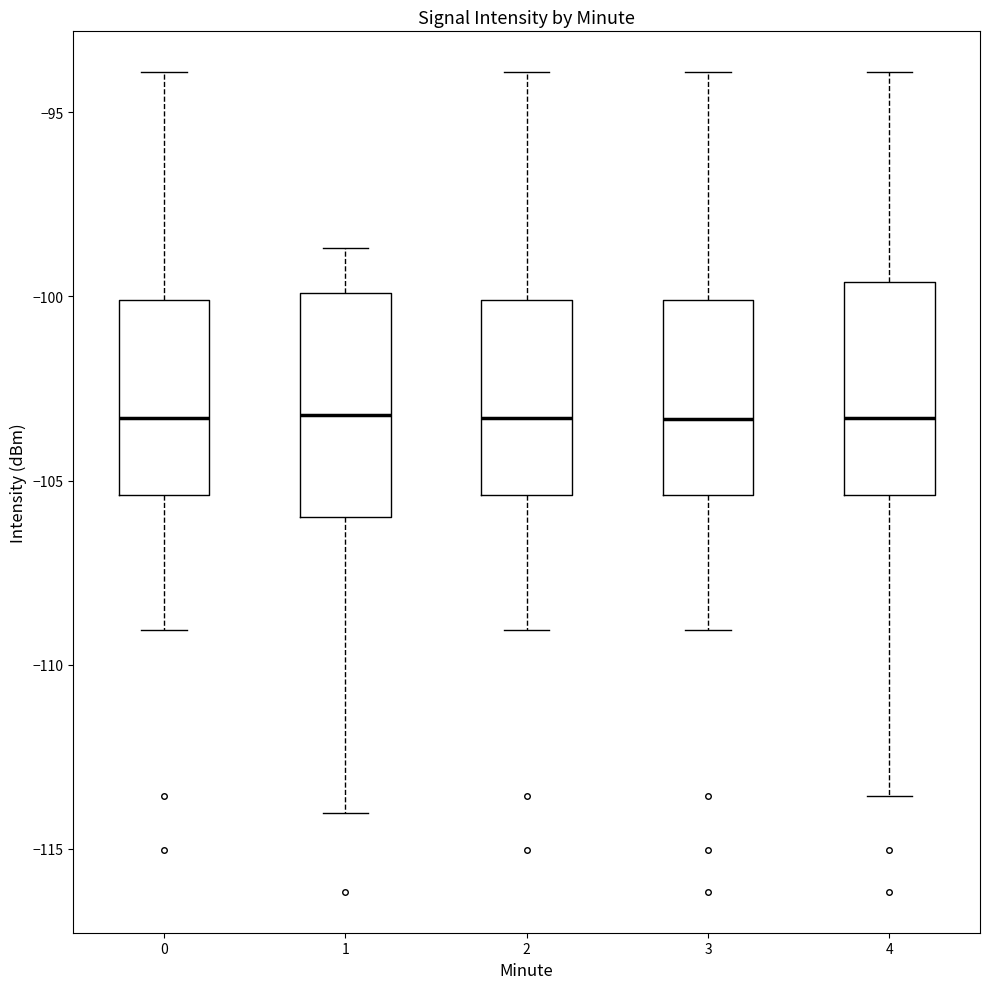

Reading left to right, transcribe this box plot: for each box, give where its median line is, the range the box spans, and where its two whiskers end, as read against the y-axis. The values are not printed on the chart, so give them approximately, as read against the axis.

0: median -103.5, box -105.5 to -100.0, whiskers -109.0 to -94.0
1: median -103.0, box -106.0 to -100.0, whiskers -114.0 to -98.5
2: median -103.5, box -105.5 to -100.0, whiskers -109.0 to -94.0
3: median -103.5, box -105.5 to -100.0, whiskers -109.0 to -94.0
4: median -103.5, box -105.5 to -99.5, whiskers -113.5 to -94.0